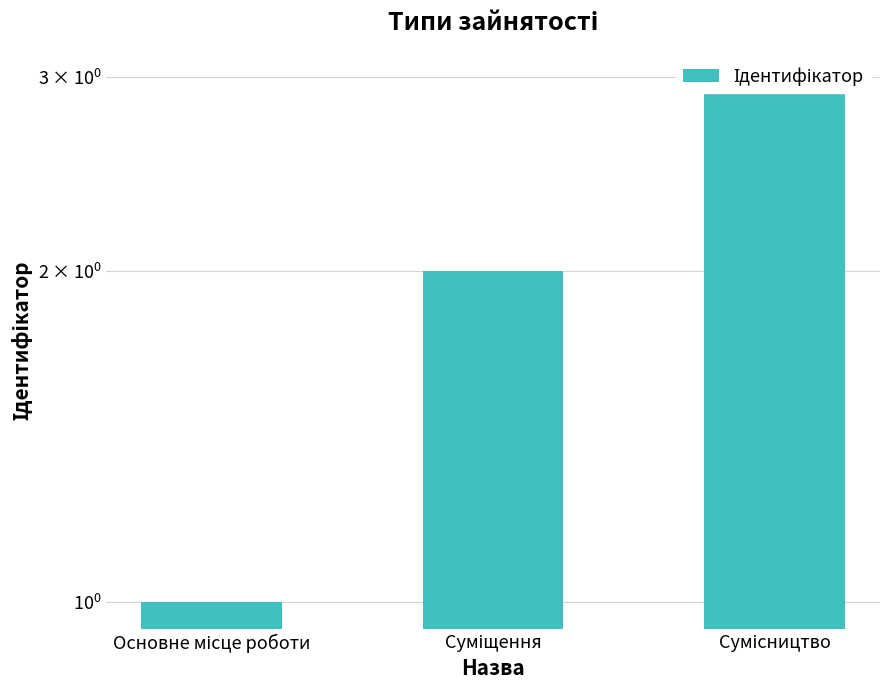

Which label corresponds to the largest value in the chart?

Сумісництво